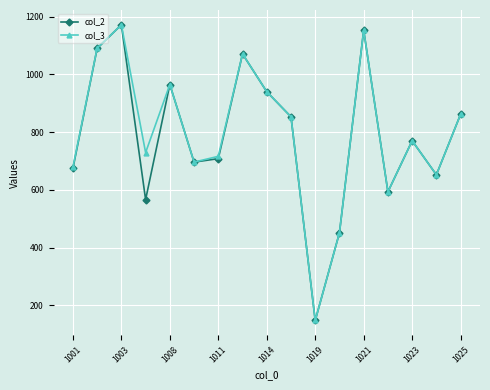

What is the value of the col_3 point at the 6th from the left?

696